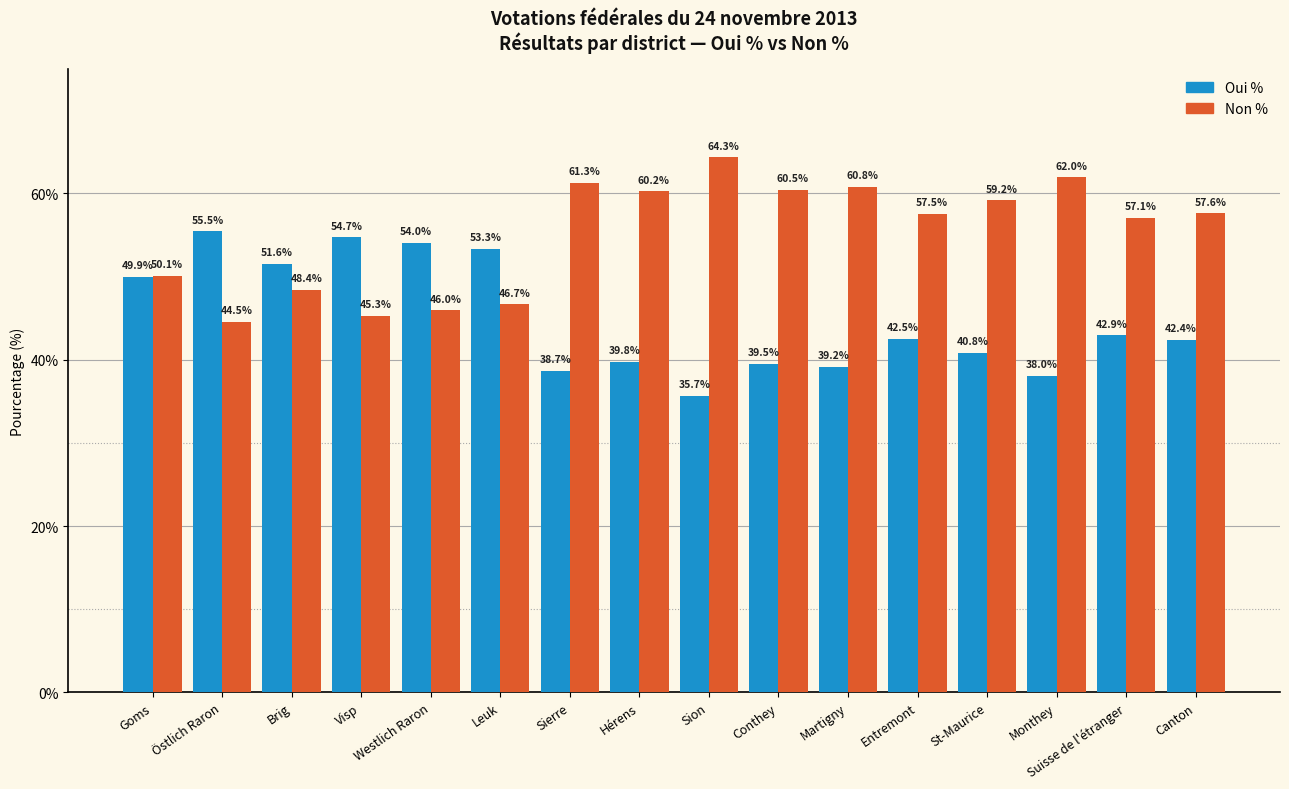

What is the difference between the highest and lowest values at Sierre?

22.6